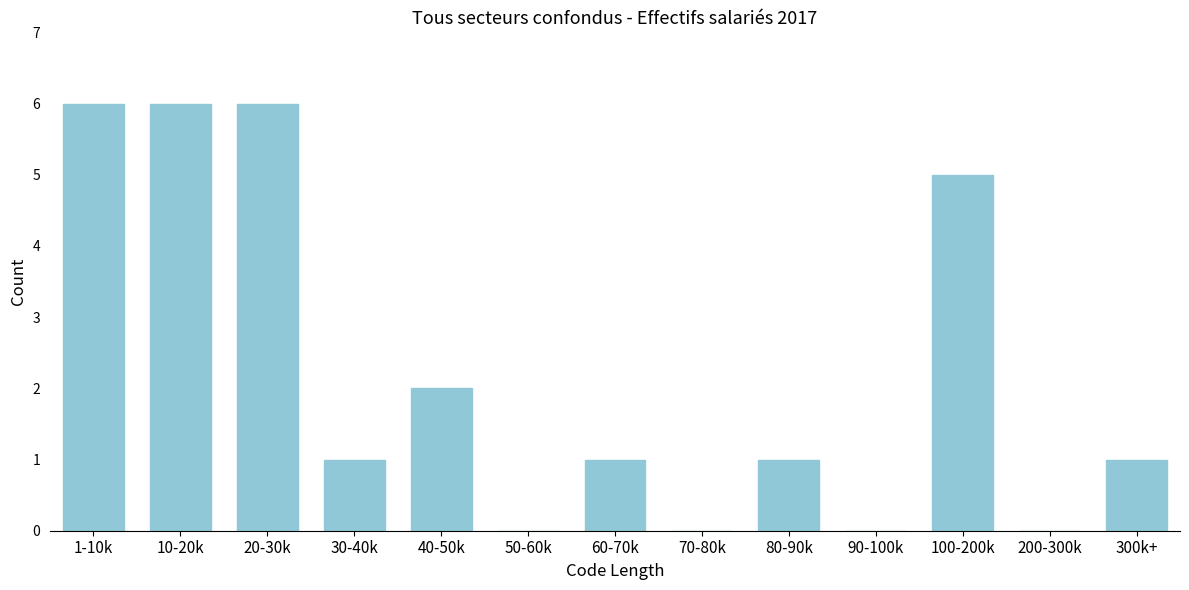

Reading right to left, list all the values displayed in this chart.

300k+=1	200-300k=0	100-200k=5	90-100k=0	80-90k=1	70-80k=0	60-70k=1	50-60k=0	40-50k=2	30-40k=1	20-30k=6	10-20k=6	1-10k=6